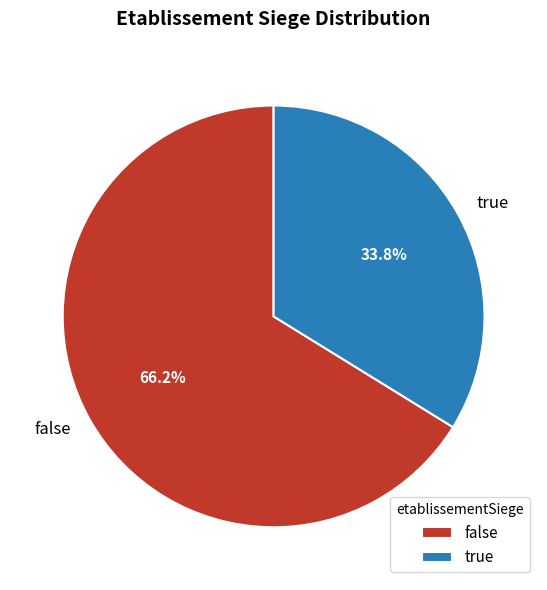

To the nearest percent, what is the average slice percentage?

50%